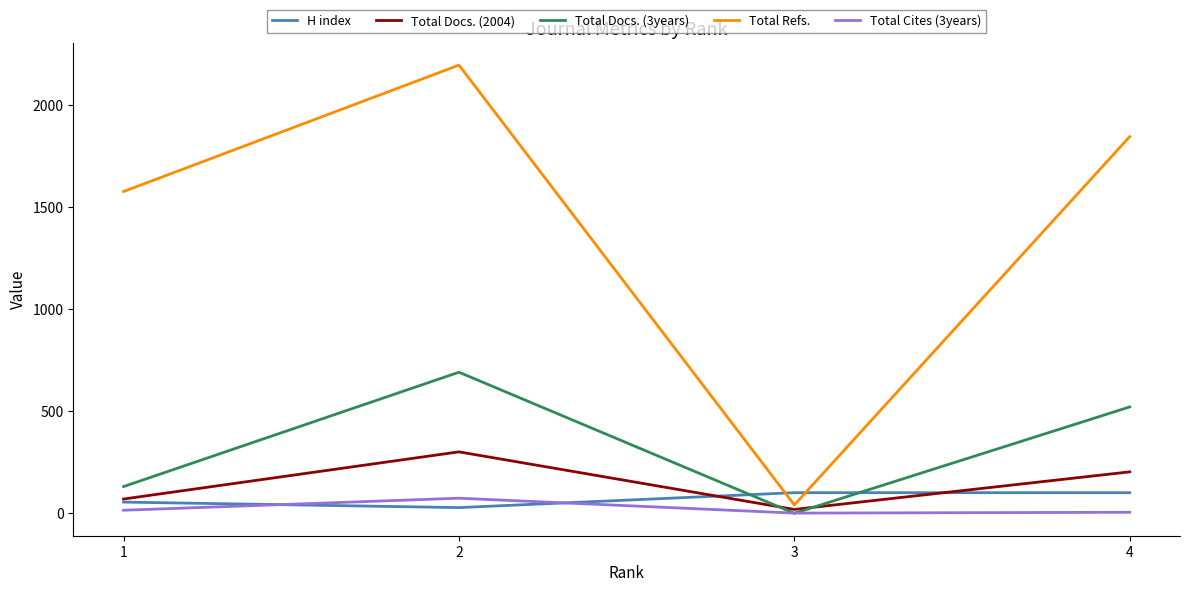

Which series has the largest total across all categories?

Total Refs.